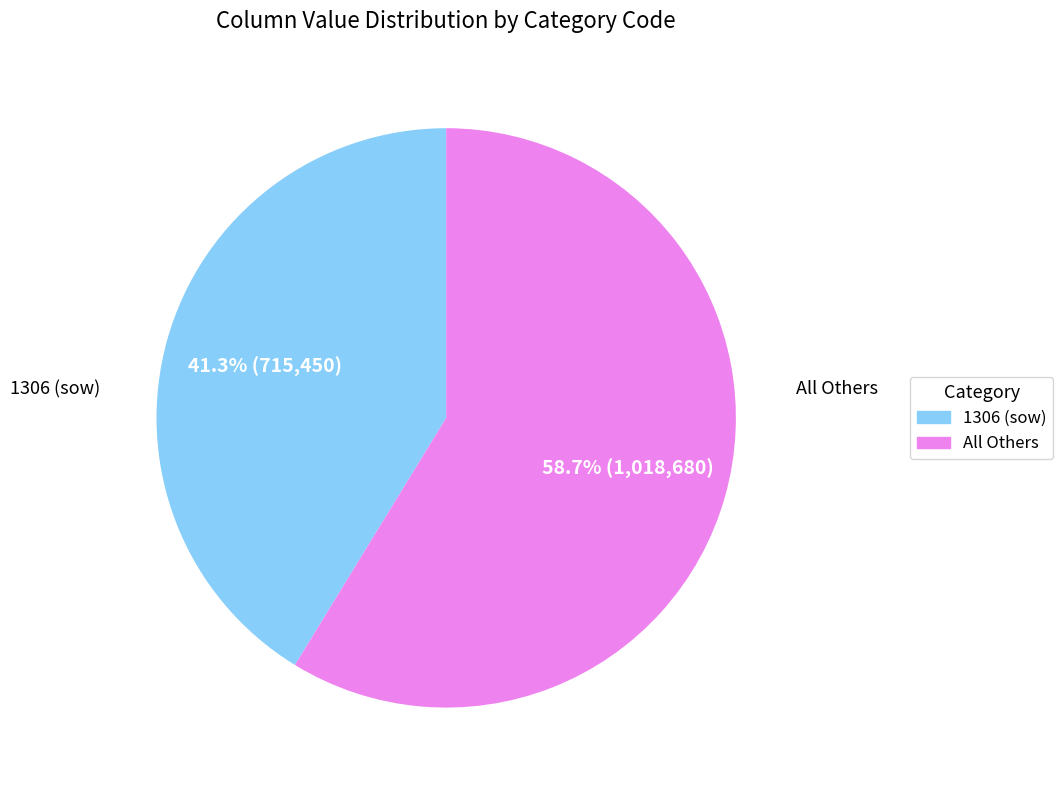

Is there any slice that represents more than half of the pie?

Yes